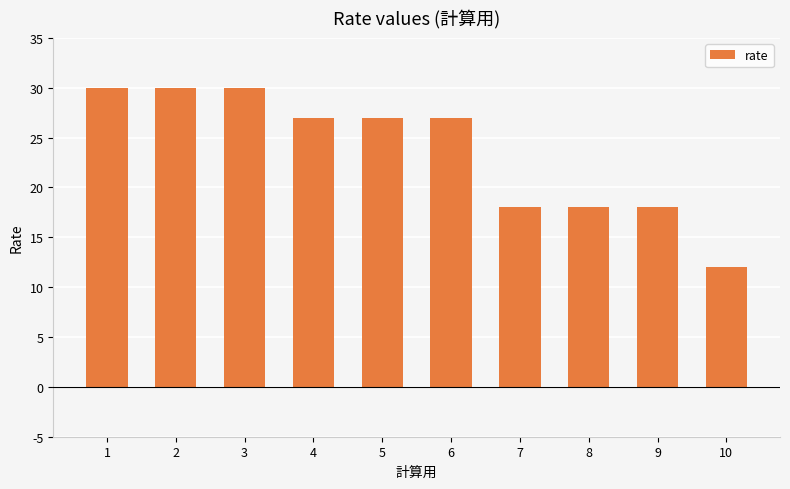

True or false: the data shows 18 at 8.

True